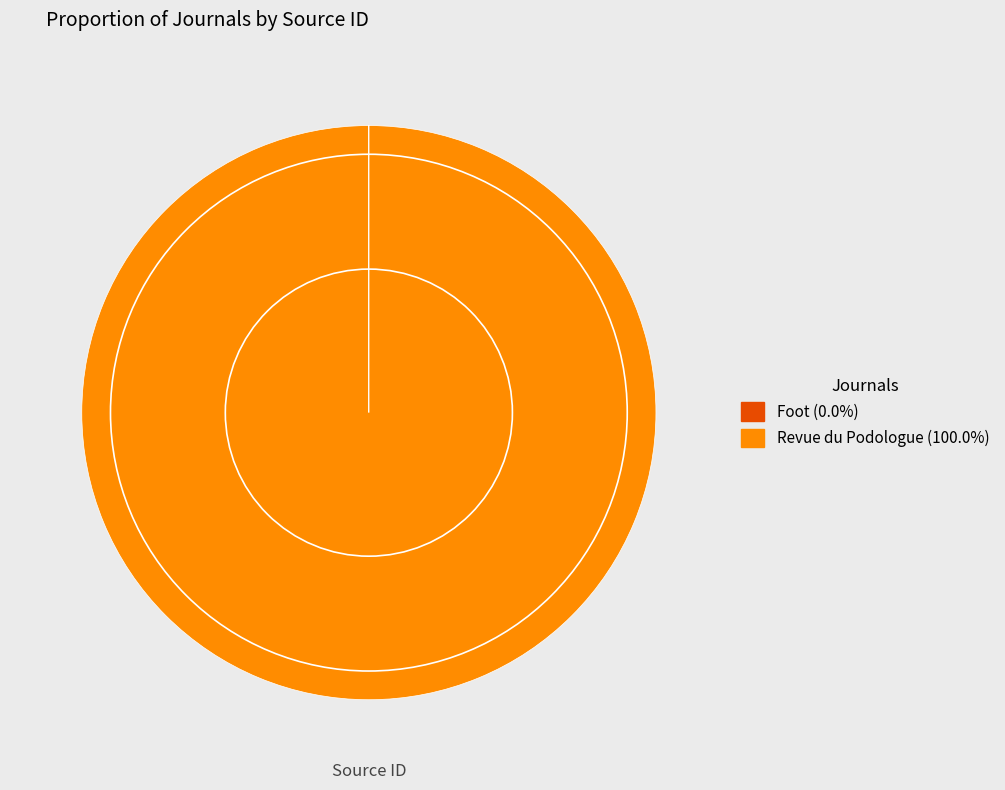

Which category has the biggest portion of the pie?

Revue du Podologue